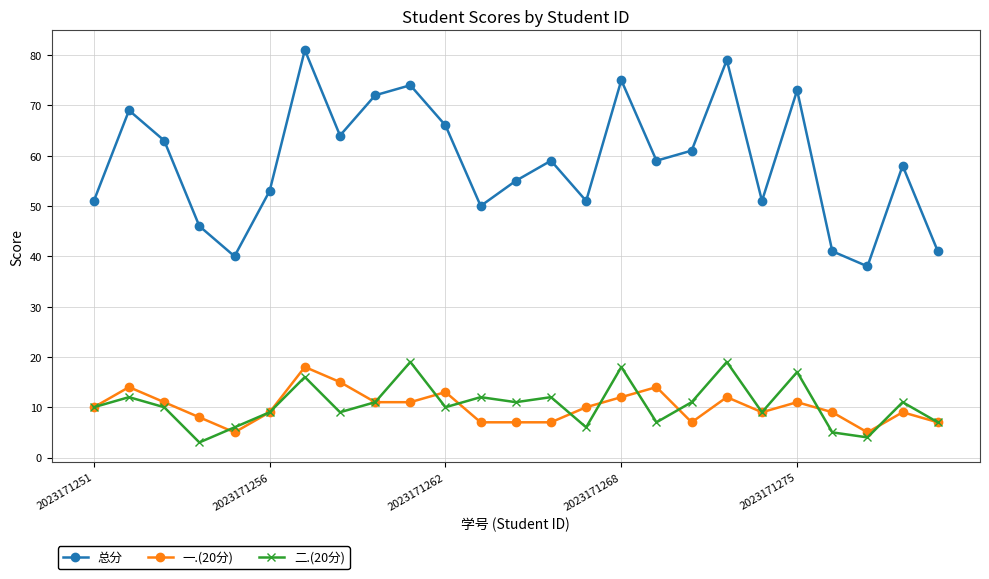

Which series has the largest range (max minus min)?

总分